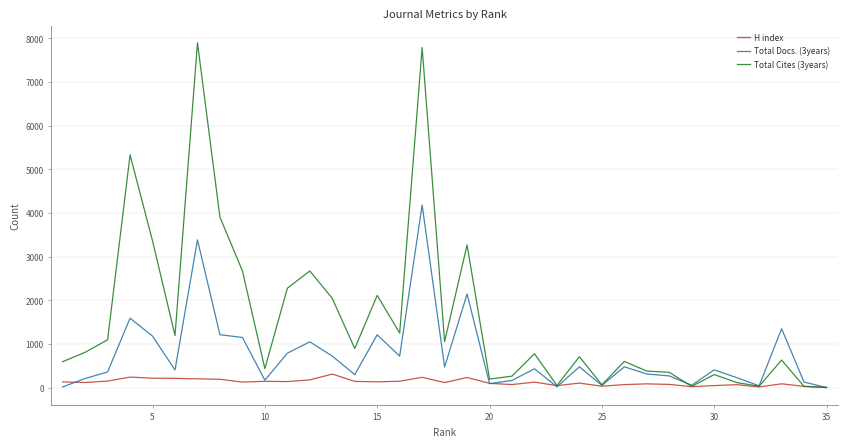

Which series has the largest total across all categories?

Total Cites (3years)